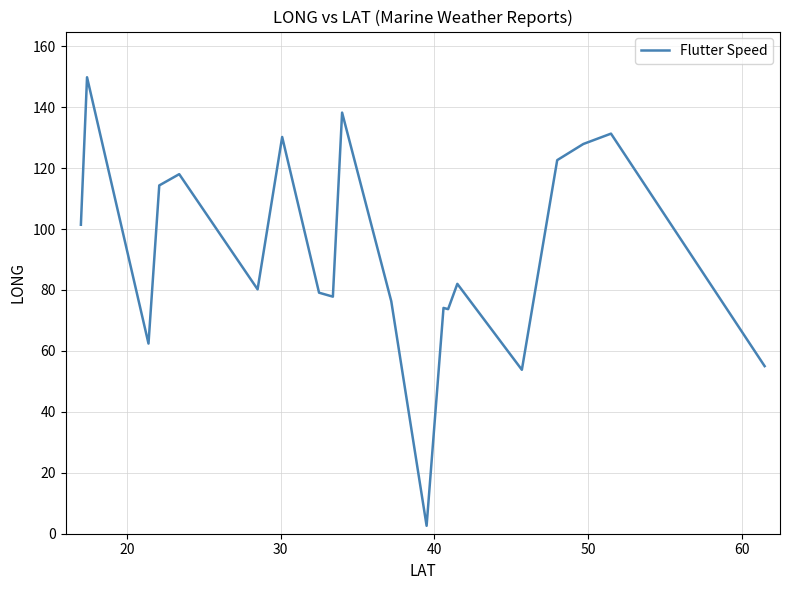

What is the maximum value shown in the chart?

149.8